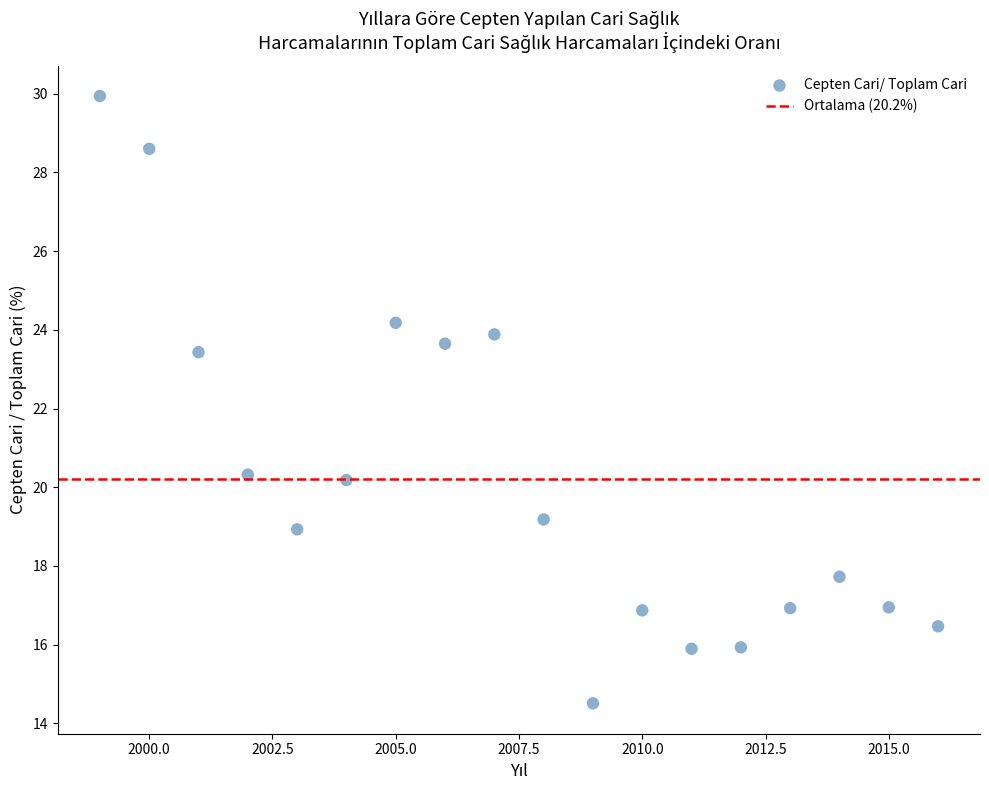

What is the range of X values (max minus min)?

17.0